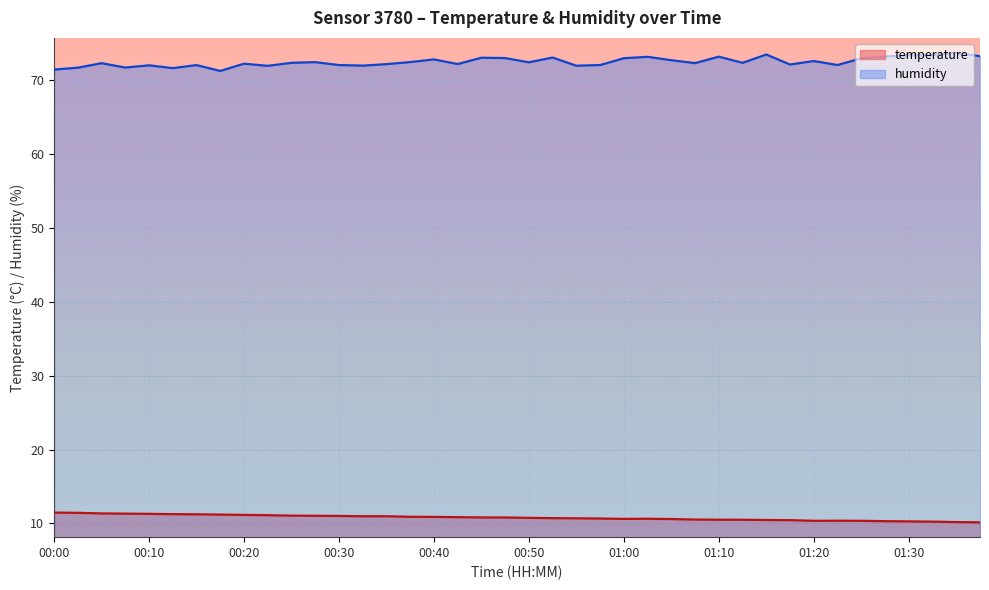

What is the label of the 38th point from the left?

01:32